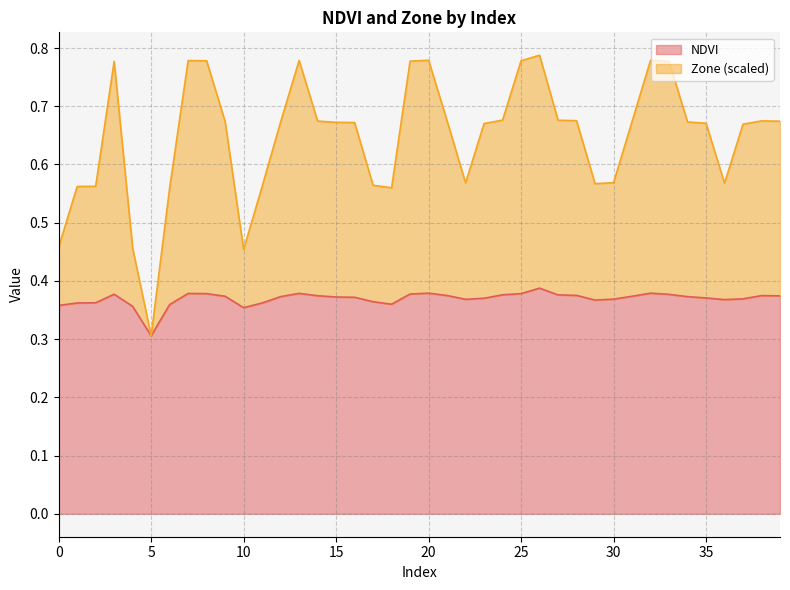

Which category has the lowest value in the NDVI series?

5